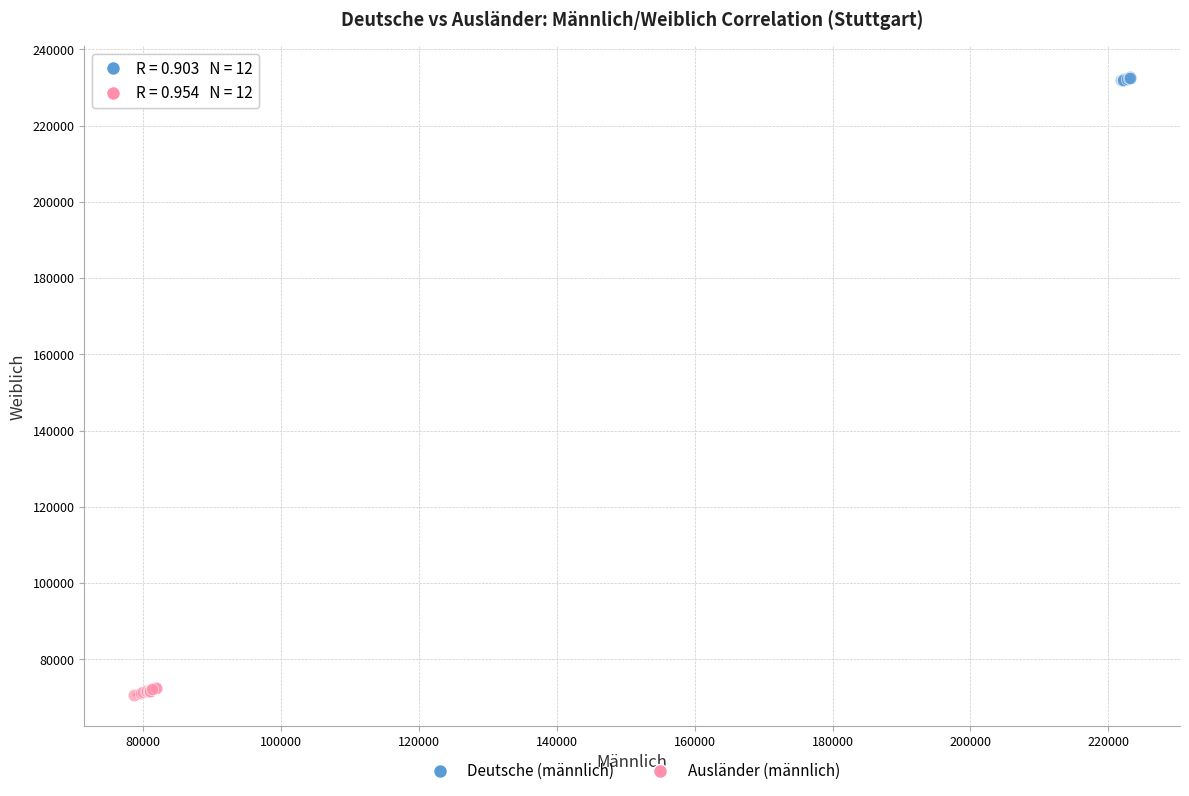

Which series contains the highest Y value?

Deutsche (männlich)